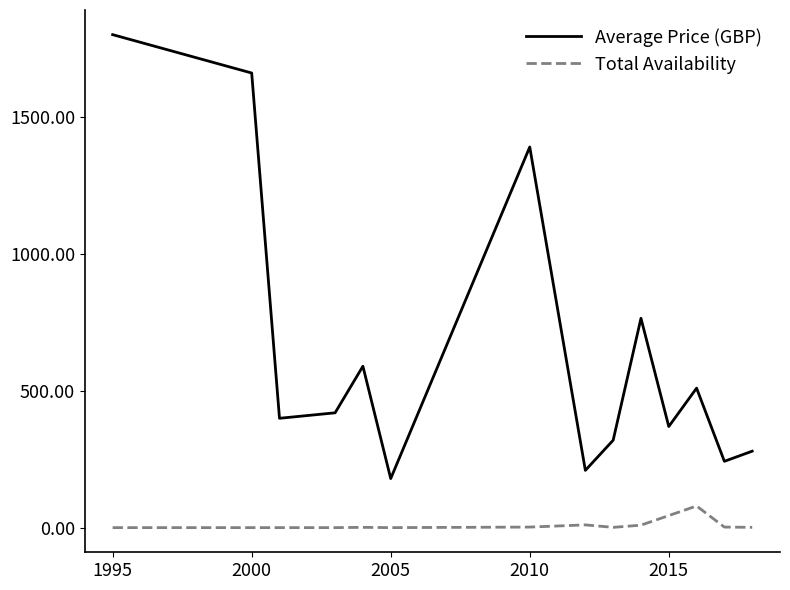

Which series has the largest range (max minus min)?

Average Price (GBP)